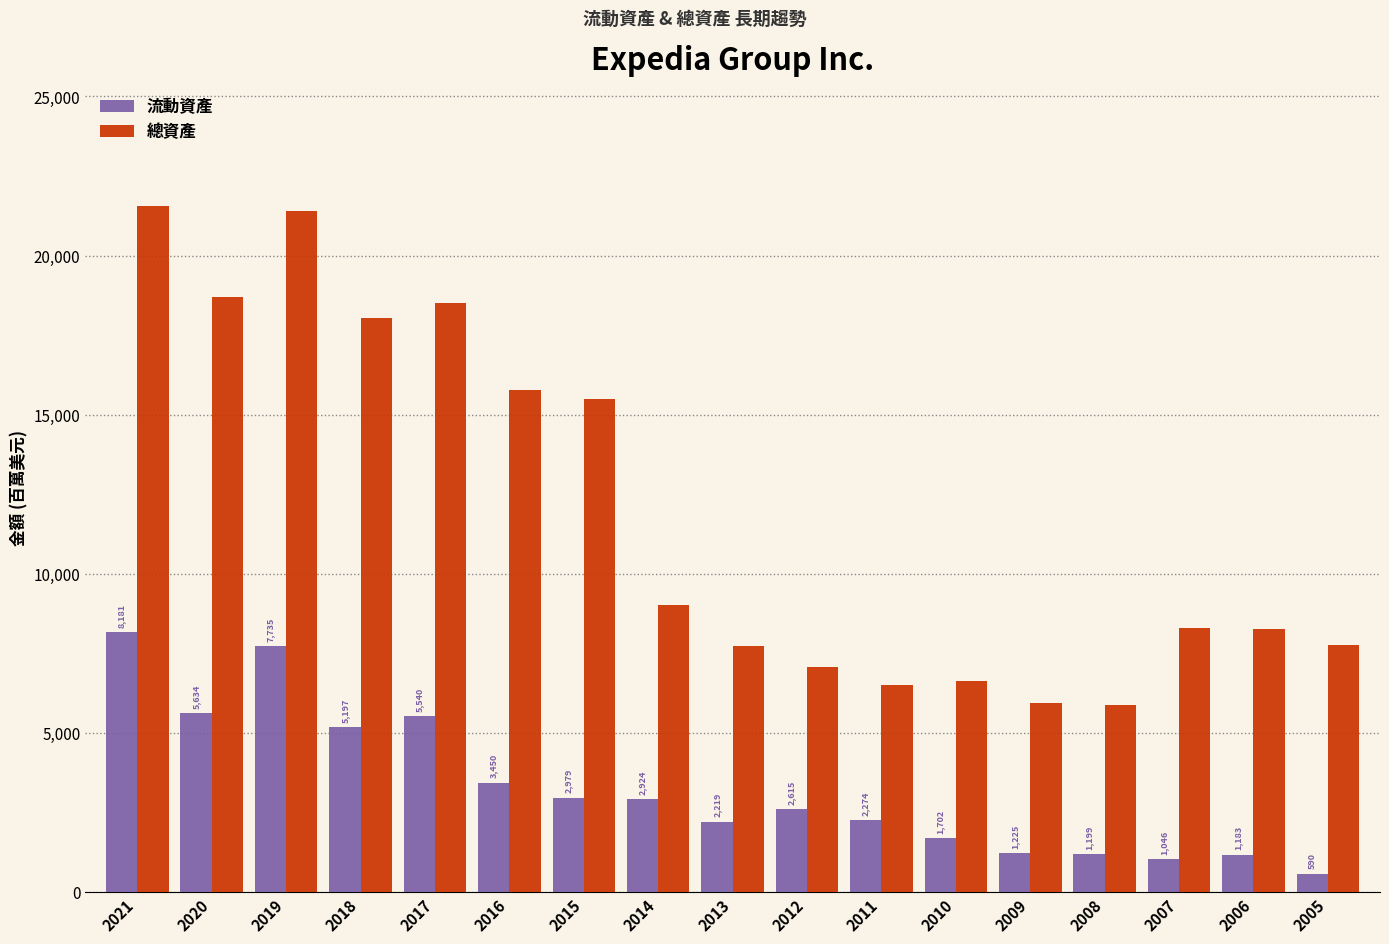

Reading left to right, transcribe all the data shown in this chart.

流動資產: 2021=8181	2020=5634	2019=7735	2018=5197	2017=5540	2016=3450	2015=2979	2014=2924	2013=2219	2012=2615	2011=2274	2010=1702	2009=1225	2008=1199	2007=1046	2006=1183	2005=590
總資產: 2021=21548	2020=18690	2019=21416	2018=18033	2017=18516	2016=15778	2015=15504	2014=9021	2013=7739	2012=7085	2011=6505	2010=6651	2009=5937	2008=5894	2007=8295	2006=8269	2005=7757